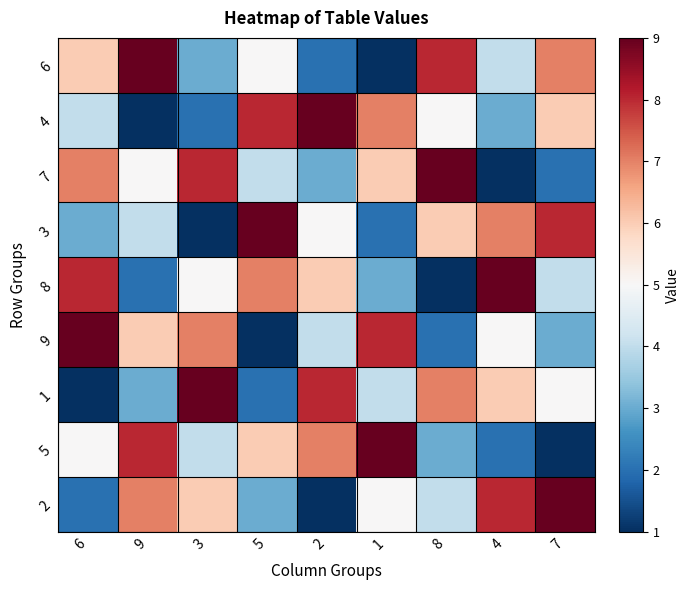

At which category is the sum across all series the highest?

6